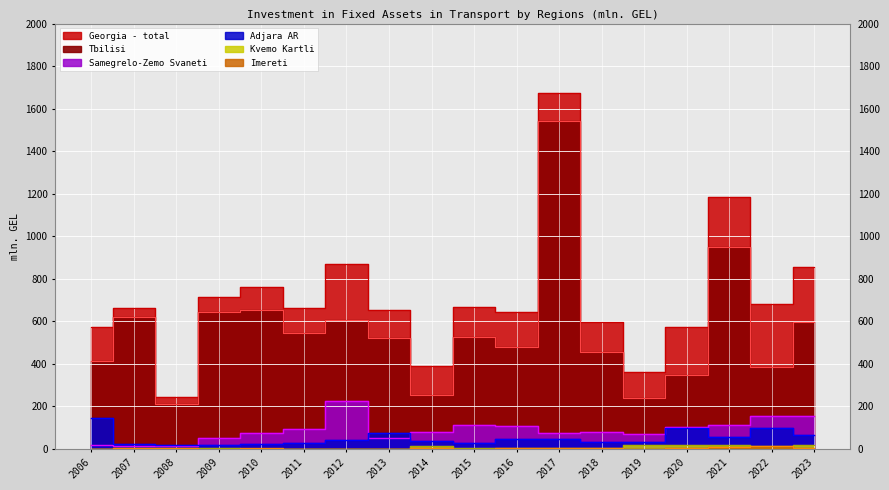

What is the sum of all Georgia - total values?

12760.7